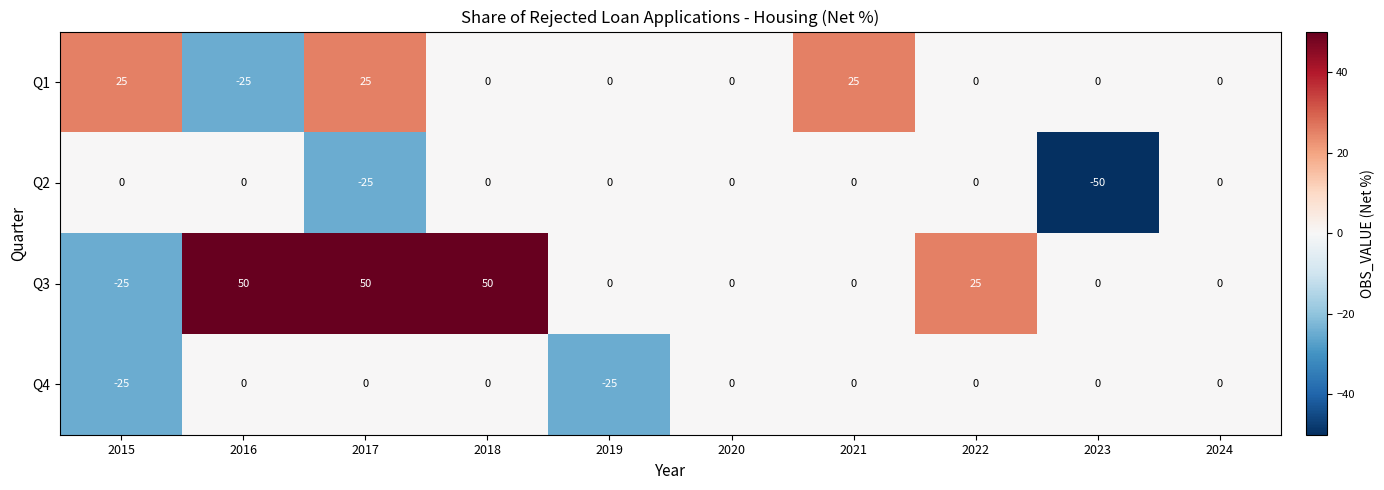

What is the average value of the Q4 series?

-5